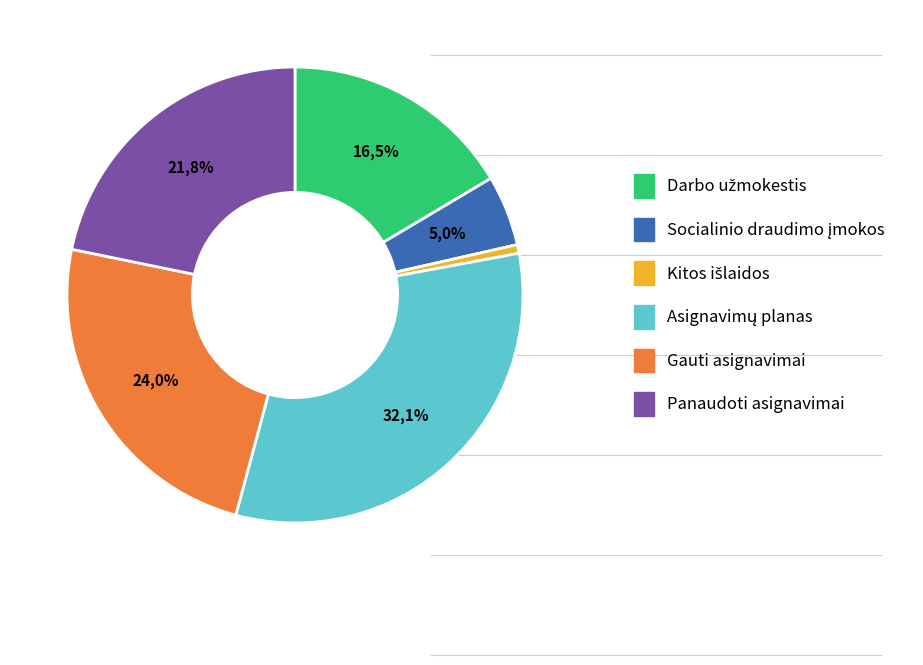

To the nearest percent, what is the average slice percentage?

17%